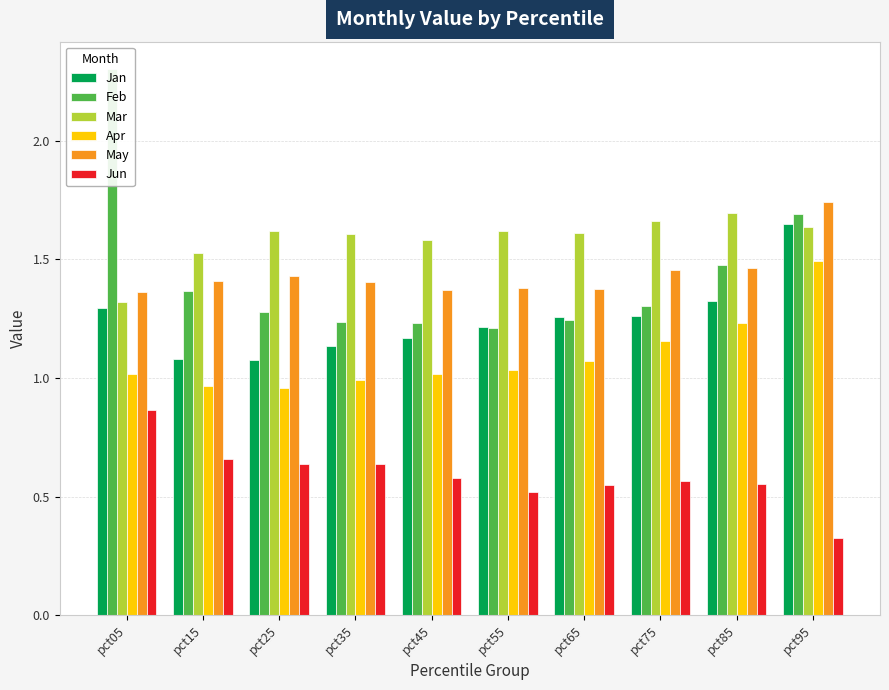

Reading left to right, list all the values displayed in this chart.

Jan: pct05=1.3	pct15=1.1	pct25=1.1	pct35=1.1	pct45=1.2	pct55=1.2	pct65=1.3	pct75=1.3	pct85=1.3	pct95=1.6
Feb: pct05=2.3	pct15=1.4	pct25=1.3	pct35=1.2	pct45=1.2	pct55=1.2	pct65=1.2	pct75=1.3	pct85=1.5	pct95=1.7
Mar: pct05=1.3	pct15=1.5	pct25=1.6	pct35=1.6	pct45=1.6	pct55=1.6	pct65=1.6	pct75=1.7	pct85=1.7	pct95=1.6
Apr: pct05=1.0	pct15=1.0	pct25=1.0	pct35=1.0	pct45=1.0	pct55=1.0	pct65=1.1	pct75=1.2	pct85=1.2	pct95=1.5
May: pct05=1.4	pct15=1.4	pct25=1.4	pct35=1.4	pct45=1.4	pct55=1.4	pct65=1.4	pct75=1.5	pct85=1.5	pct95=1.7
Jun: pct05=0.9	pct15=0.7	pct25=0.6	pct35=0.6	pct45=0.6	pct55=0.5	pct65=0.6	pct75=0.6	pct85=0.6	pct95=0.3